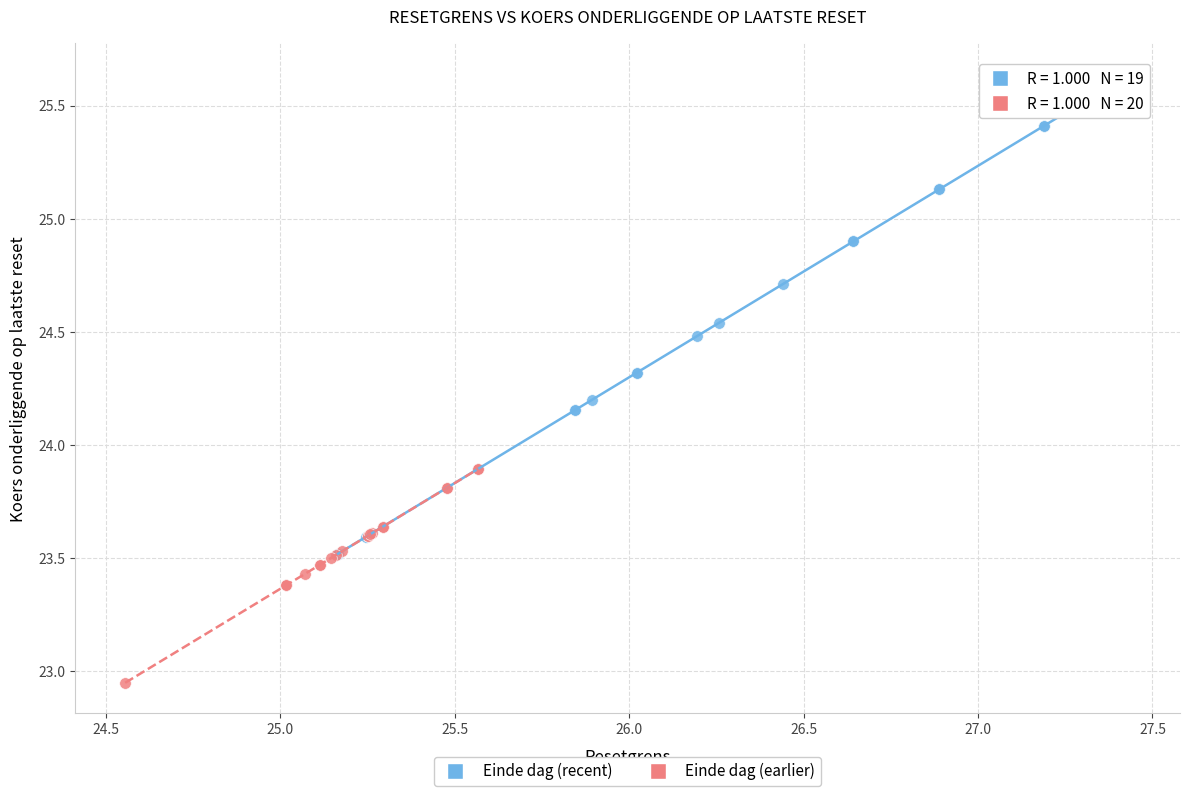

Which series reaches the maximum Y coordinate?

Einde dag (recent)